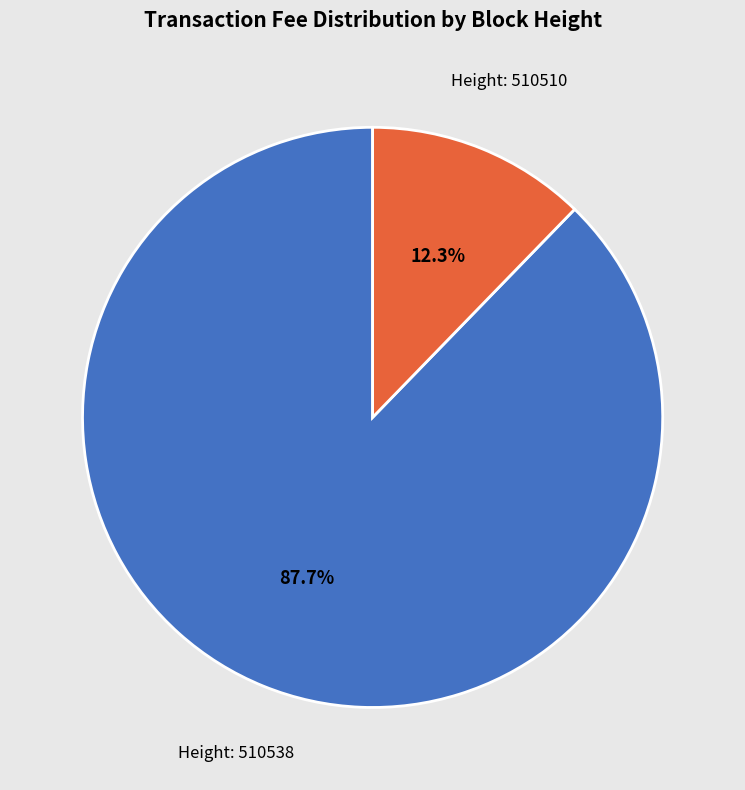

What is the largest slice in the pie chart?

Height: 510538